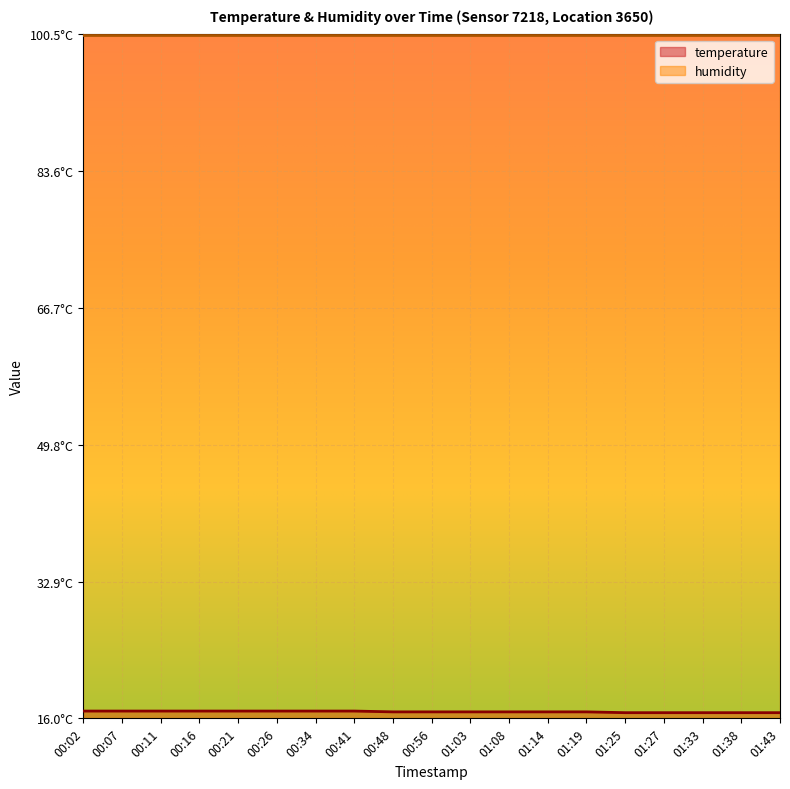

What is the approximate value at 00:56?

16.8